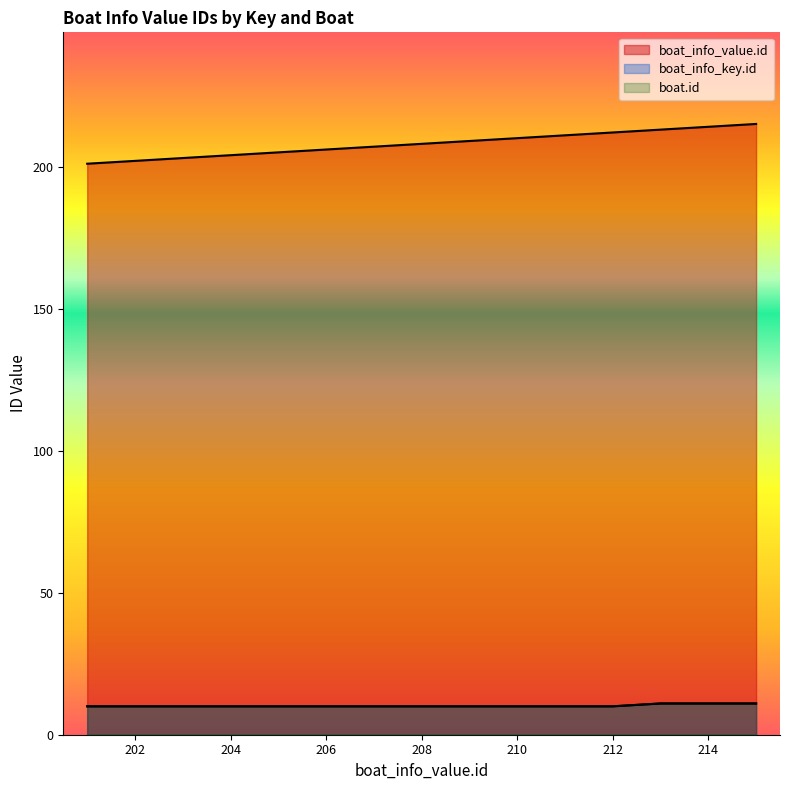

True or false: boat_info_key.id and boat.id intersect in this chart.

False